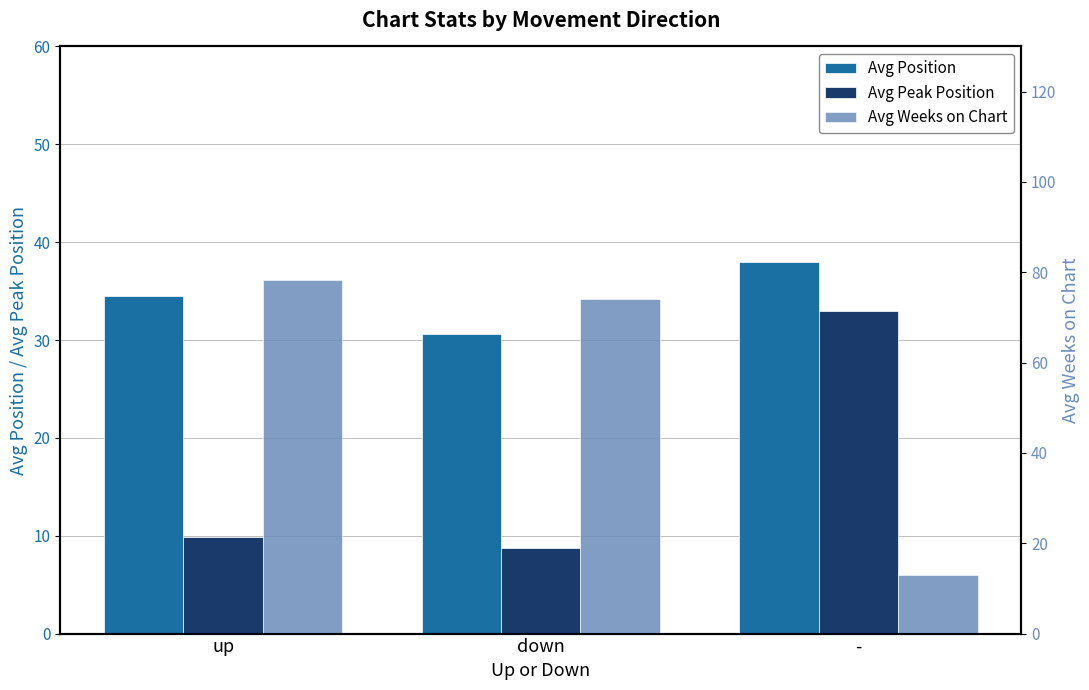

What is the difference between the maximum and minimum values in the Avg Weeks on Chart series?

65.2